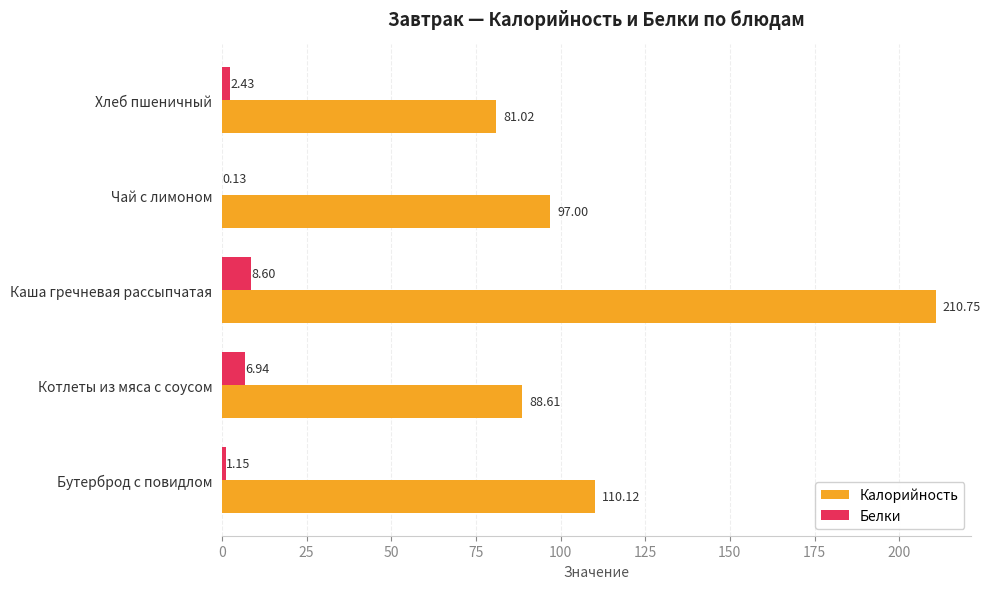

Is the value of Калорийность at Каша гречневая рассыпчатая greater than the value of Белки at Чай с лимоном?

Yes